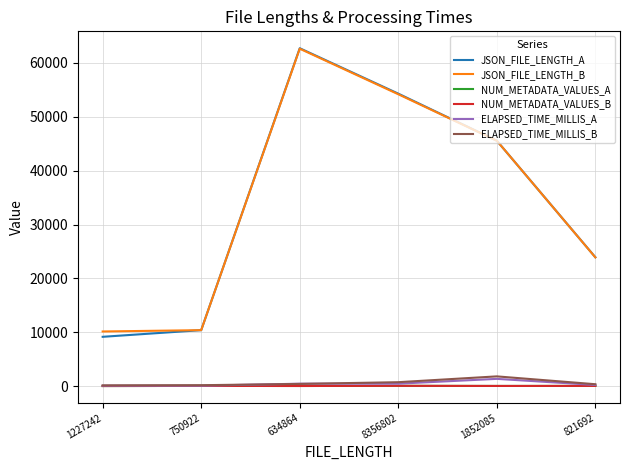

Which series has the largest range (max minus min)?

JSON_FILE_LENGTH_A